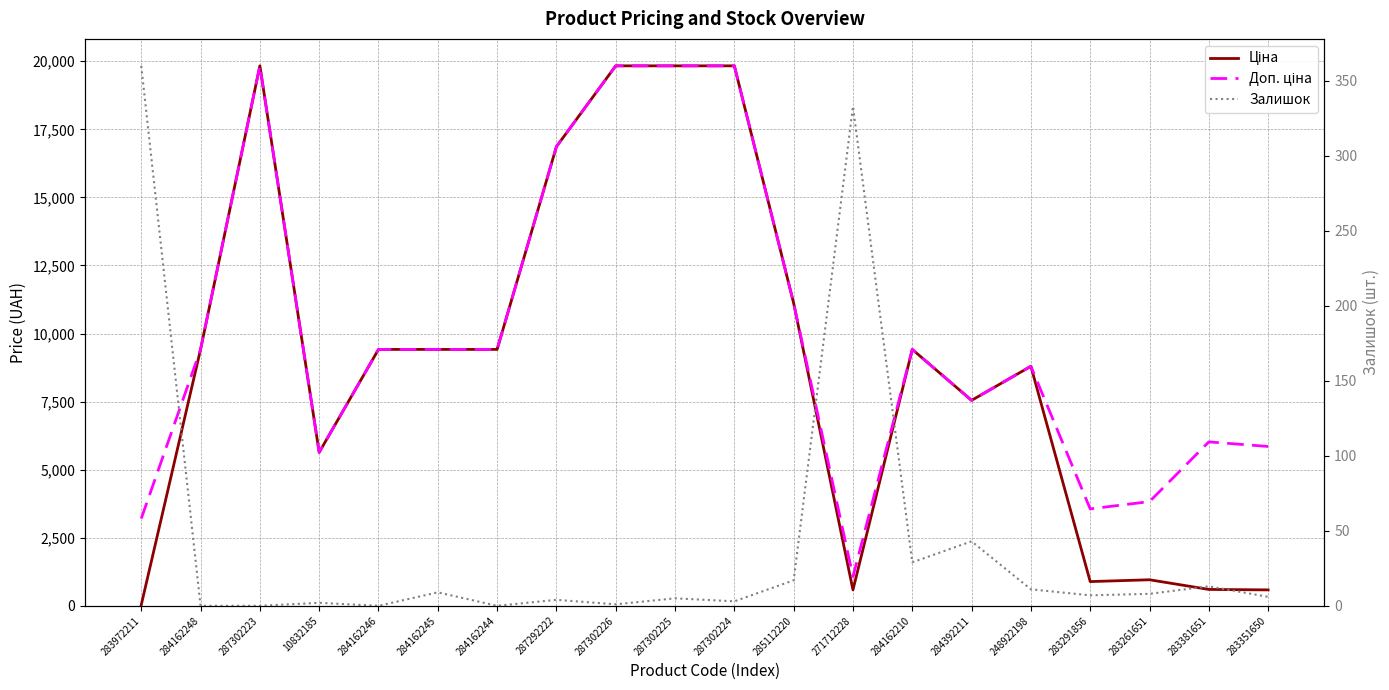

The value of Ціна at 284392211 is 7545.9. True or false?

True